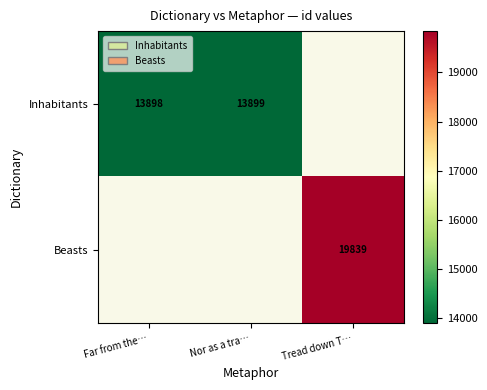

The value of Inhabitants at Far from the… is 24252. True or false?

False